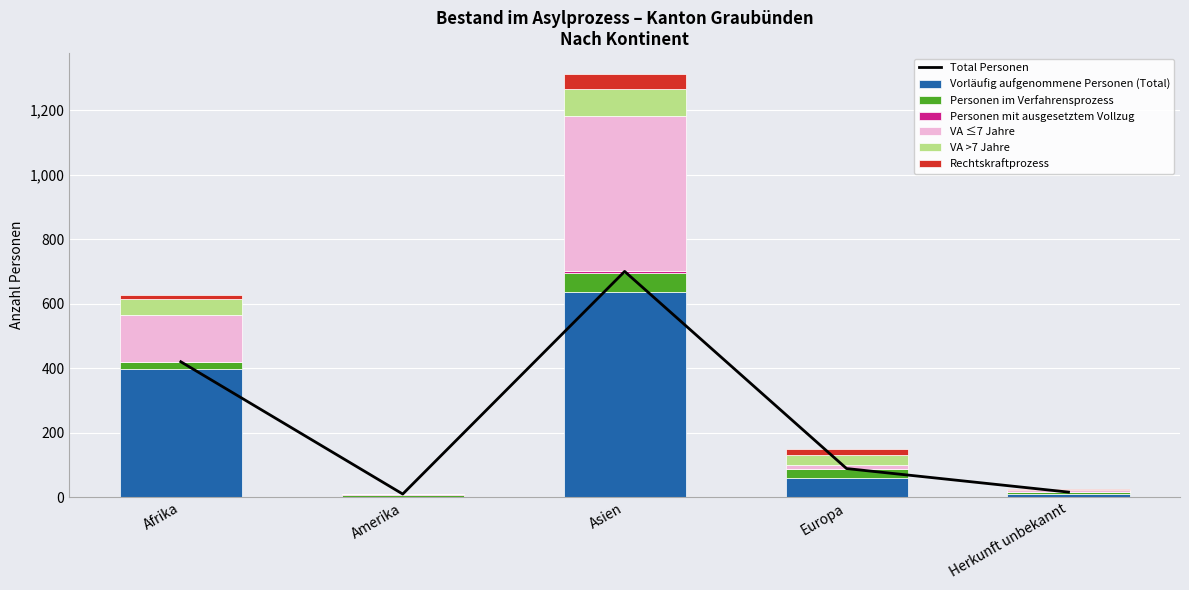

How many data points in VA ≤7 Jahre are above 11?

2